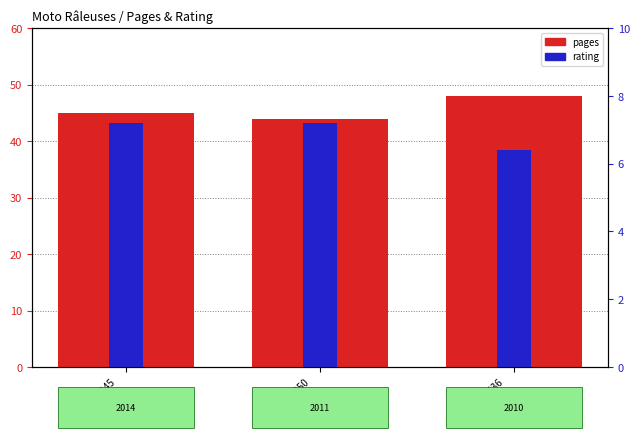

List the series in order of their overall mean, highest first.

pages, rating